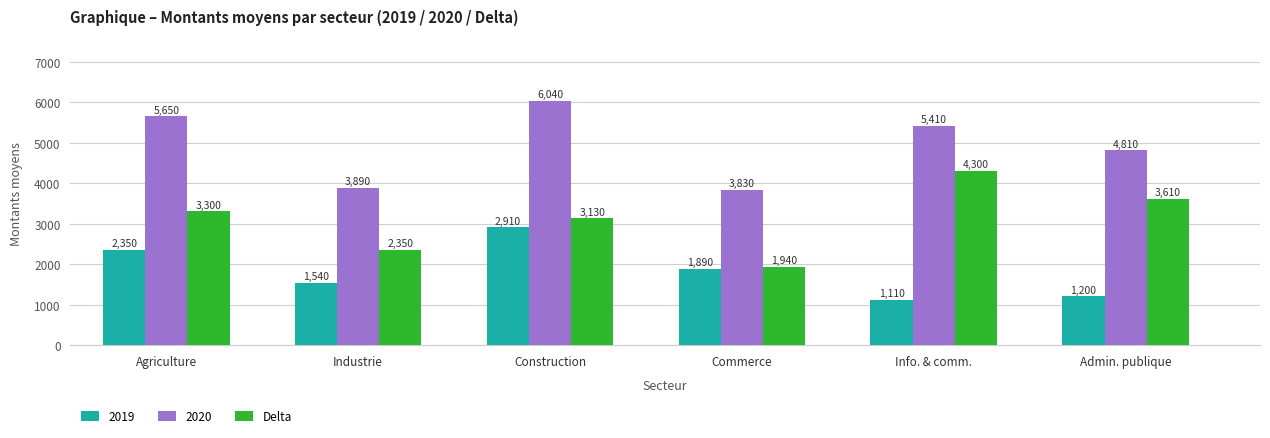

The Delta series shows 3130 at Construction. True or false?

True